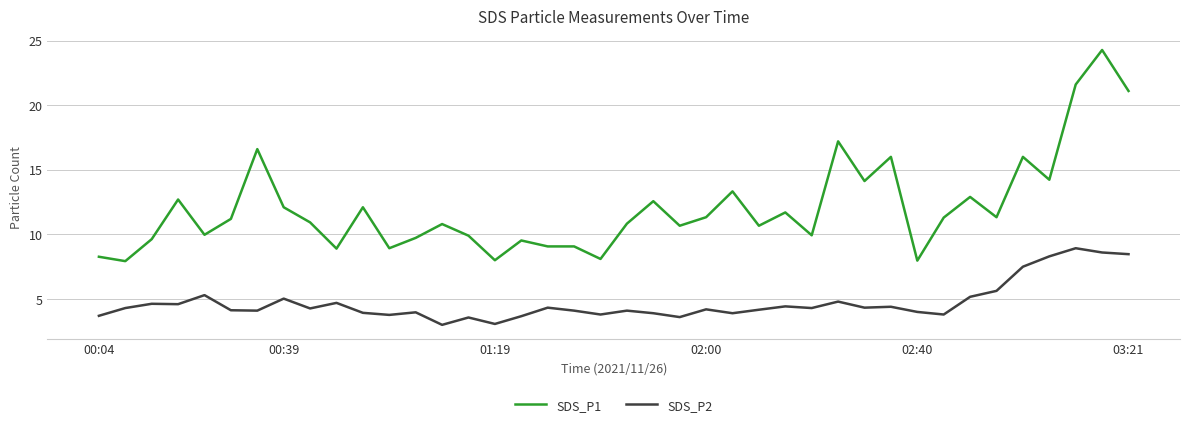

True or false: SDS_P2 and SDS_P1 cross at least once.

False